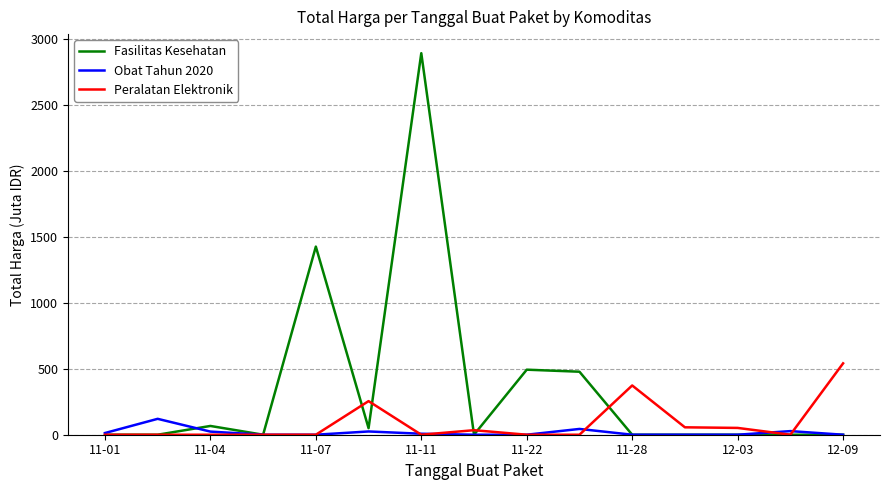

Which series has the largest total across all categories?

Fasilitas Kesehatan